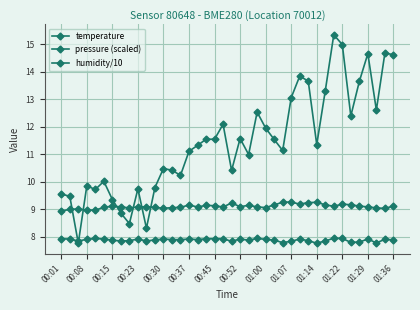

Reading left to right, transcribe all the data shown in this chart.

temperature: 7.9	7.9	7.8	7.9	7.9	7.9	7.9	7.8	7.9	7.9	7.8	7.9	7.9	7.9	7.9	7.9	7.9	7.9	7.9	7.9	7.8	7.9	7.9	7.9	7.9	7.9	7.8	7.8	7.9	7.9	7.8	7.8	8.0	7.9	7.8	7.8	7.9	7.8	7.9	7.9
pressure (scaled): 9.6	9.5	7.8	9.9	9.7	10.0	9.4	8.9	8.5	9.7	8.3	9.8	10.5	10.4	10.2	11.1	11.3	11.5	11.5	12.1	10.4	11.6	11.0	12.5	11.9	11.5	11.1	13.1	13.8	13.7	11.3	13.3	15.3	15.0	12.4	13.6	14.7	12.6	14.7	14.6
humidity/10: 8.9	9.0	9.0	9.0	9.0	9.1	9.1	9.1	9.0	9.1	9.1	9.1	9.0	9.1	9.1	9.2	9.1	9.1	9.1	9.1	9.2	9.1	9.1	9.1	9.1	9.2	9.3	9.3	9.2	9.2	9.3	9.2	9.1	9.2	9.2	9.1	9.1	9.1	9.0	9.1